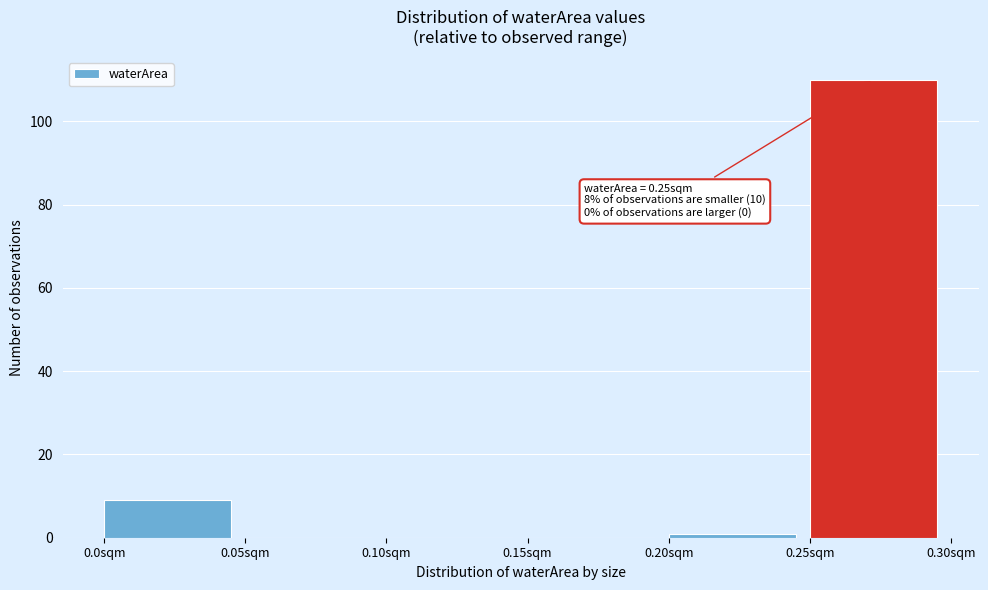

Over which range of the x-axis is the bar tallest?

0.25 to 0.30